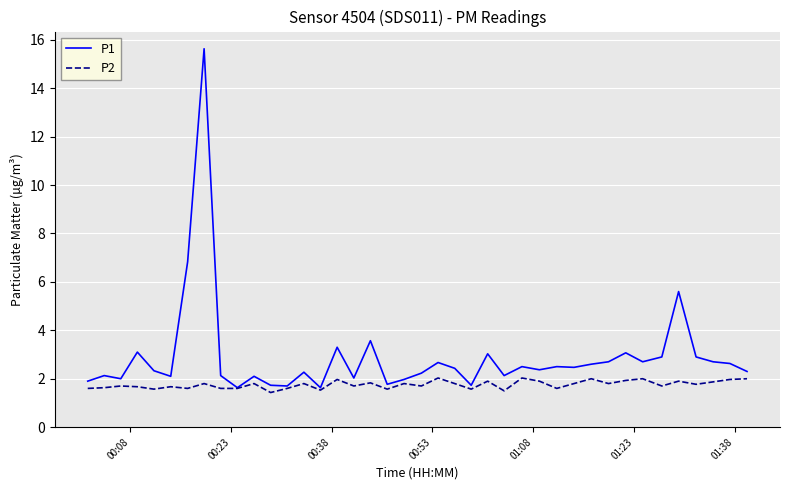

What is the minimum value for P2?

1.4